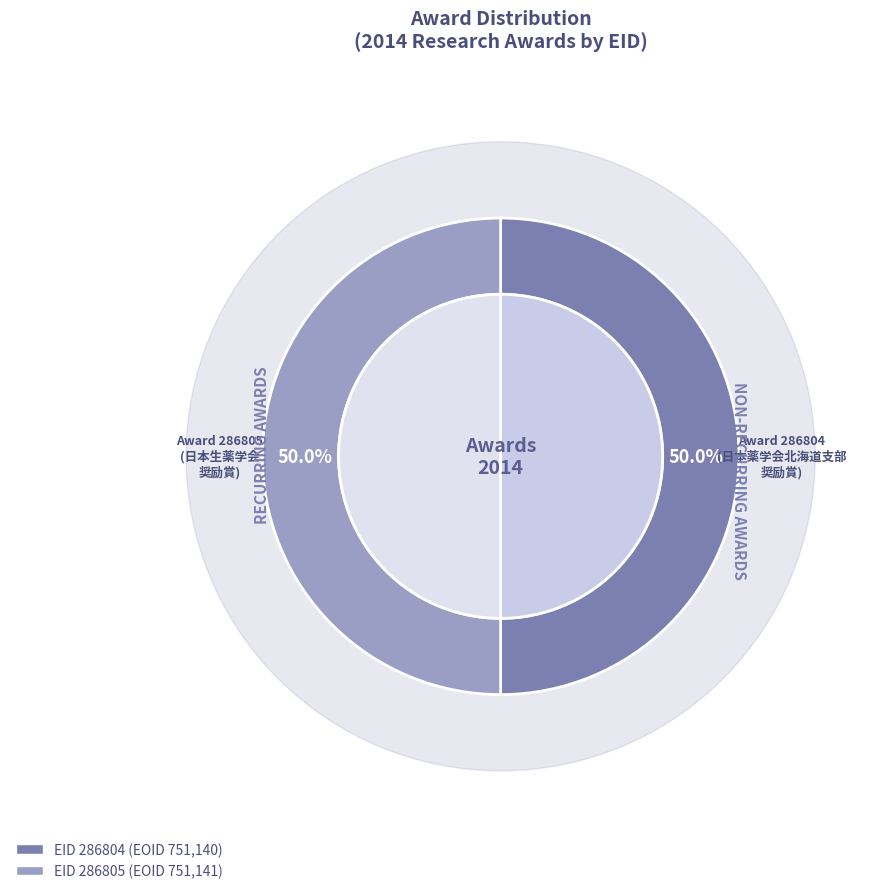

Rank the categories by value from highest to lowest.

286805, 286804